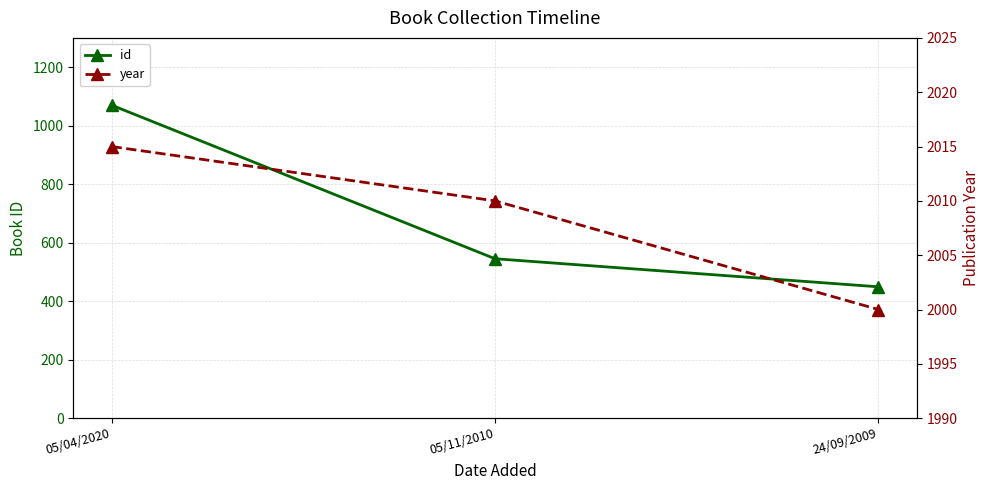

True or false: year has a value of 2010 at 05/11/2010.

True